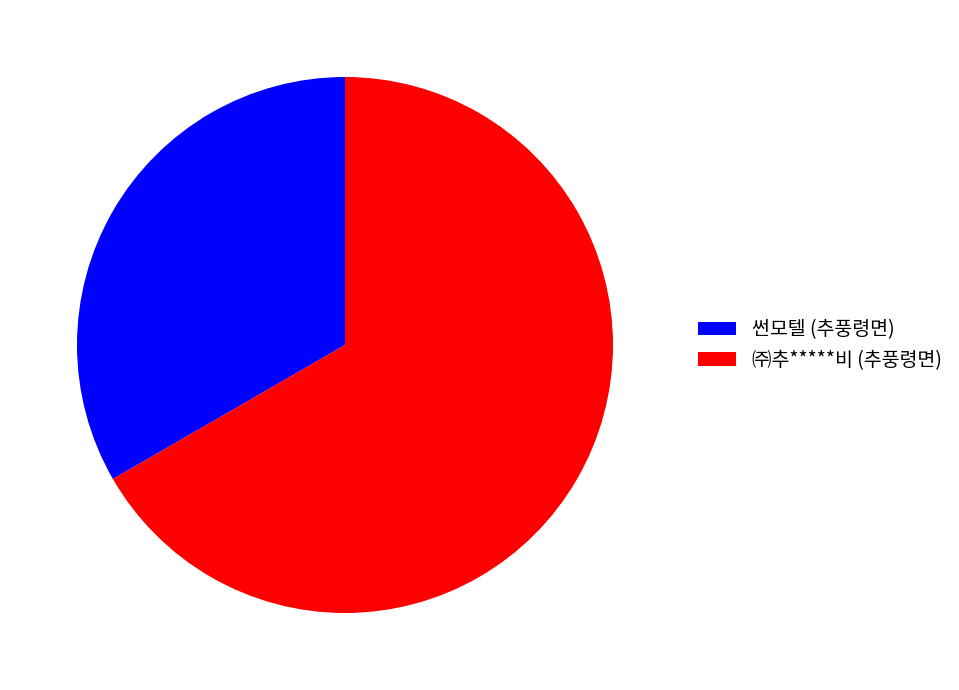

How many slices are in this pie chart?

2